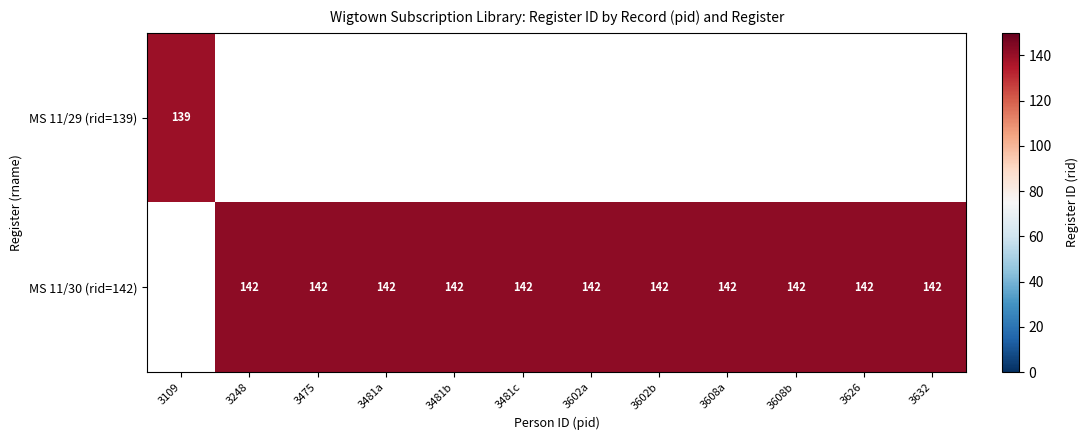

The MS 11/30 (rid=142) series shows 240 at 3481b. True or false?

False